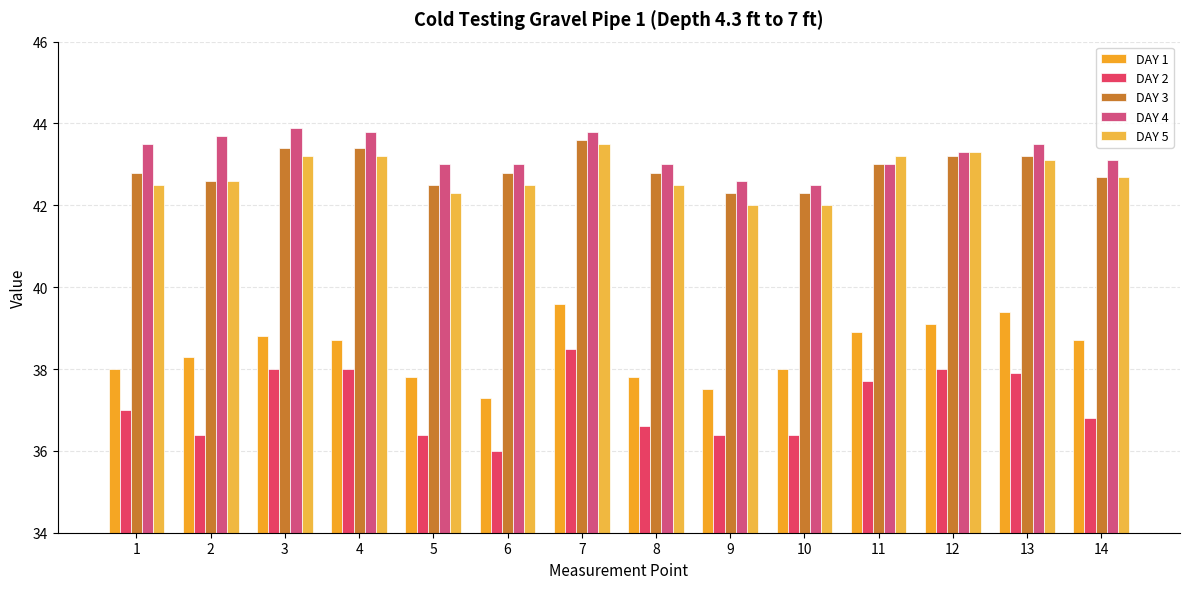

What is the difference between the maximum and second lowest values in the DAY 4 series?

1.3